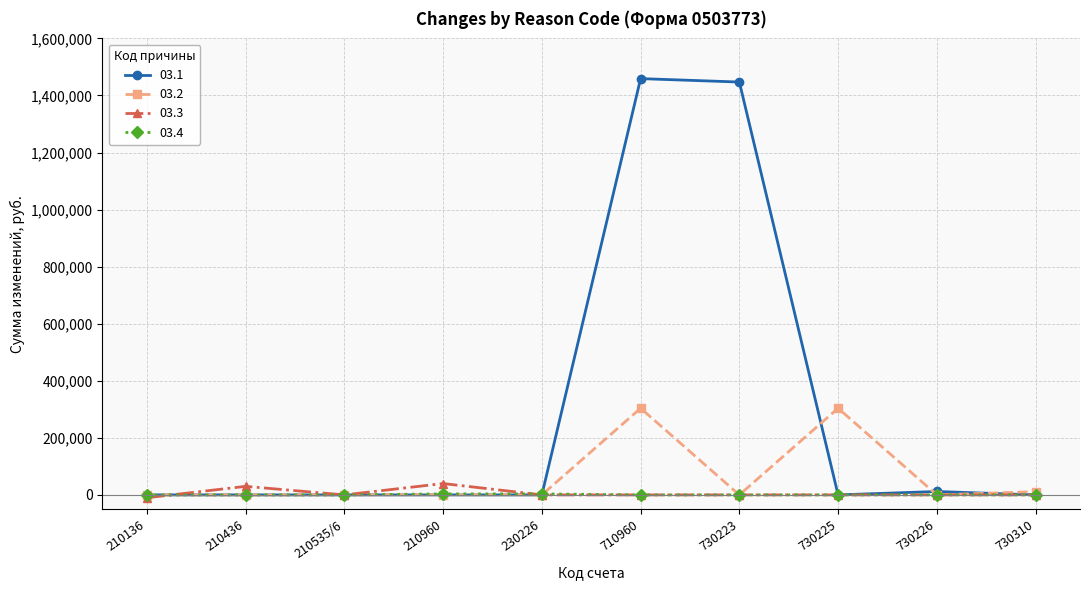

What is the difference between the highest and lowest values at 730225?

303845.5